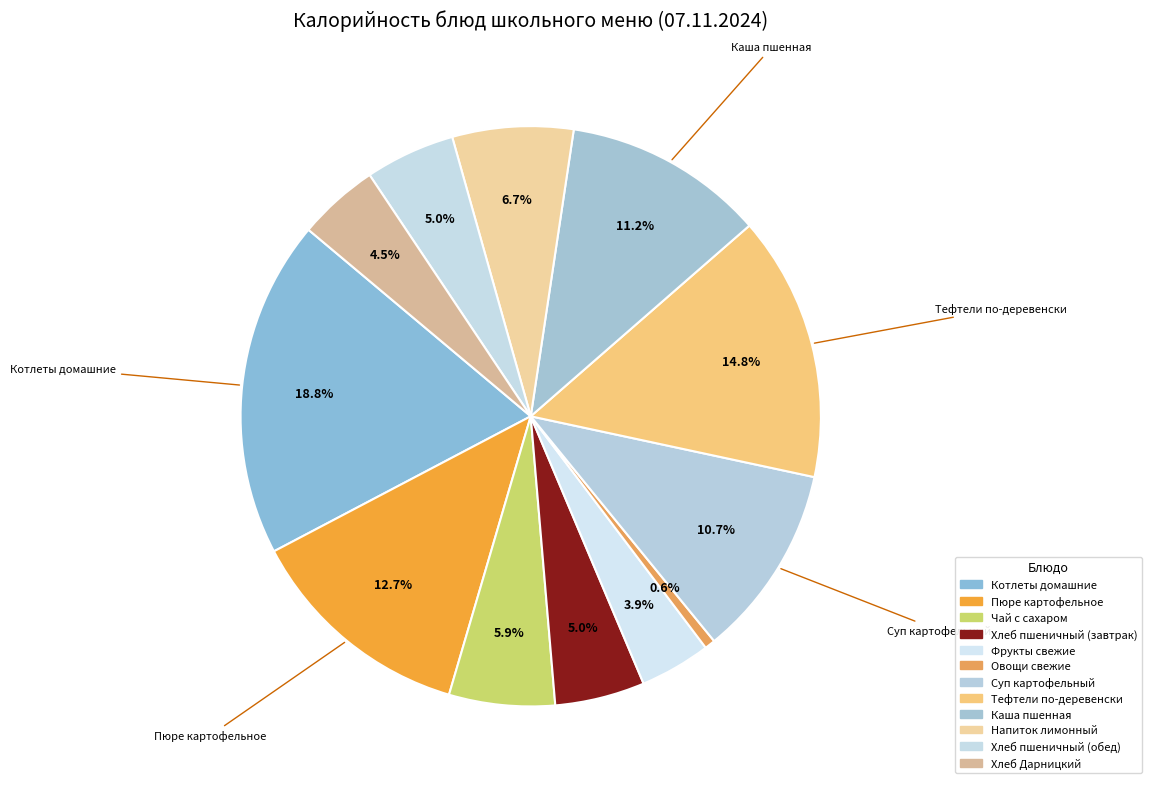

What portion of the pie excludes Овощи свежие?

99.4%